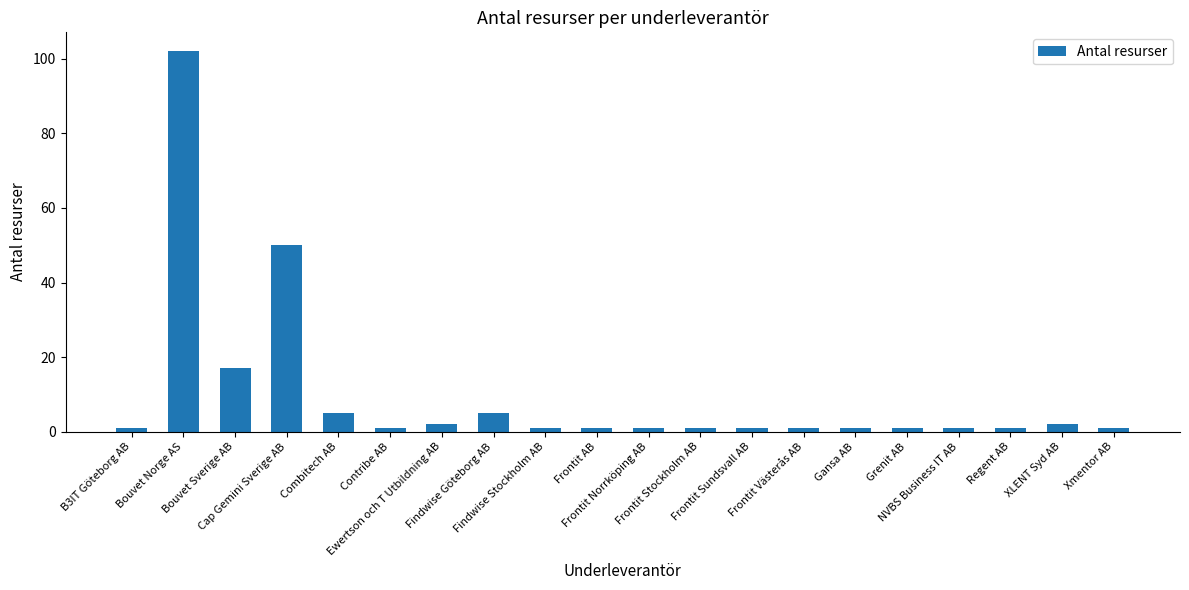

What position from the left is XLENT Syd AB?

19